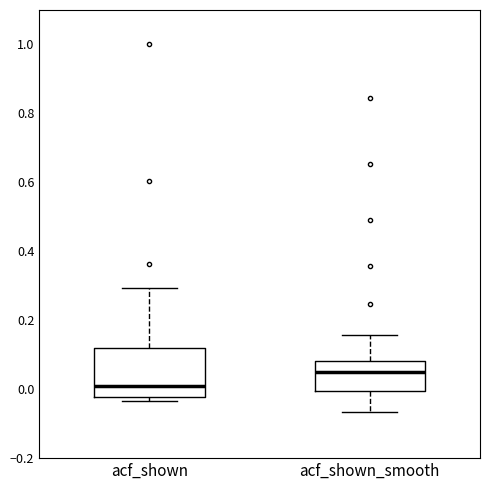

Where is the upper edge of the box for acf_shown_smooth on the y-axis? The values are not printed on the chart, so give them approximately, as read against the axis.

0.08